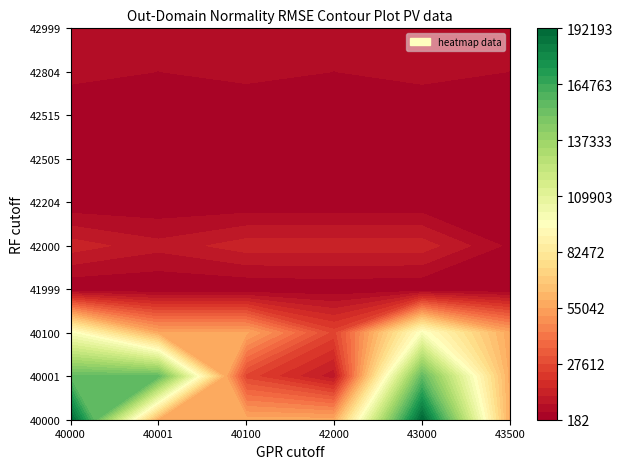

The 43500 series shows 74 at 41999. True or false?

False